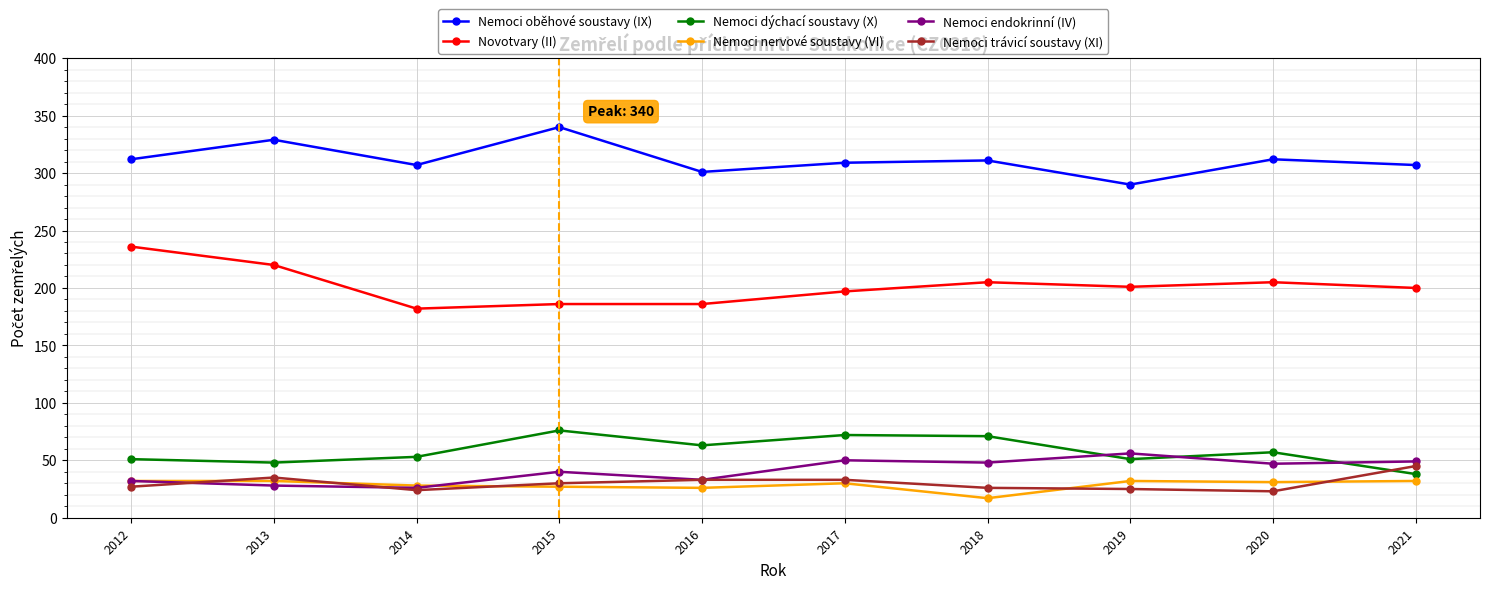

True or false: Nemoci dýchací soustavy (X) has a value of 76 at 2015.

True